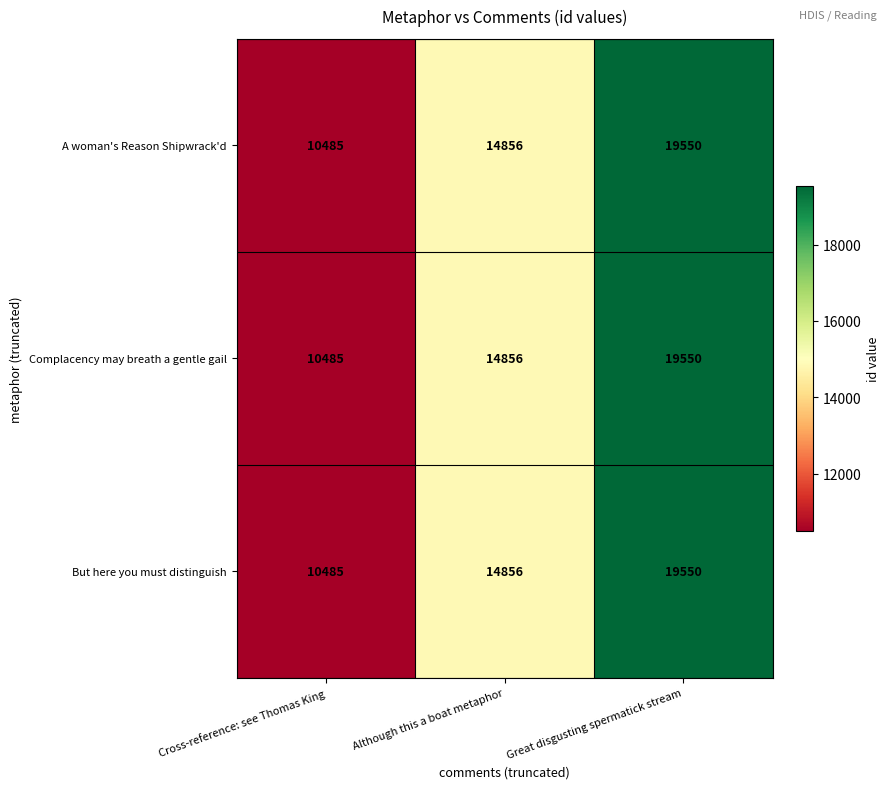

Reading left to right, list all the values displayed in this chart.

A woman's Reason Shipwrack'd: 10485	14856	19550
Complacency may breath a gentle gail: 10485	14856	19550
But here you must distinguish: 10485	14856	19550